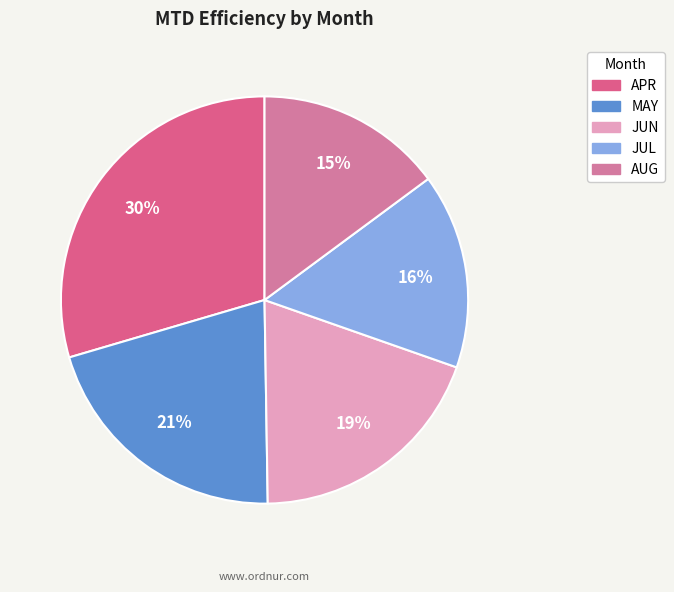

Is it true that AUG is 15% of the pie?

True